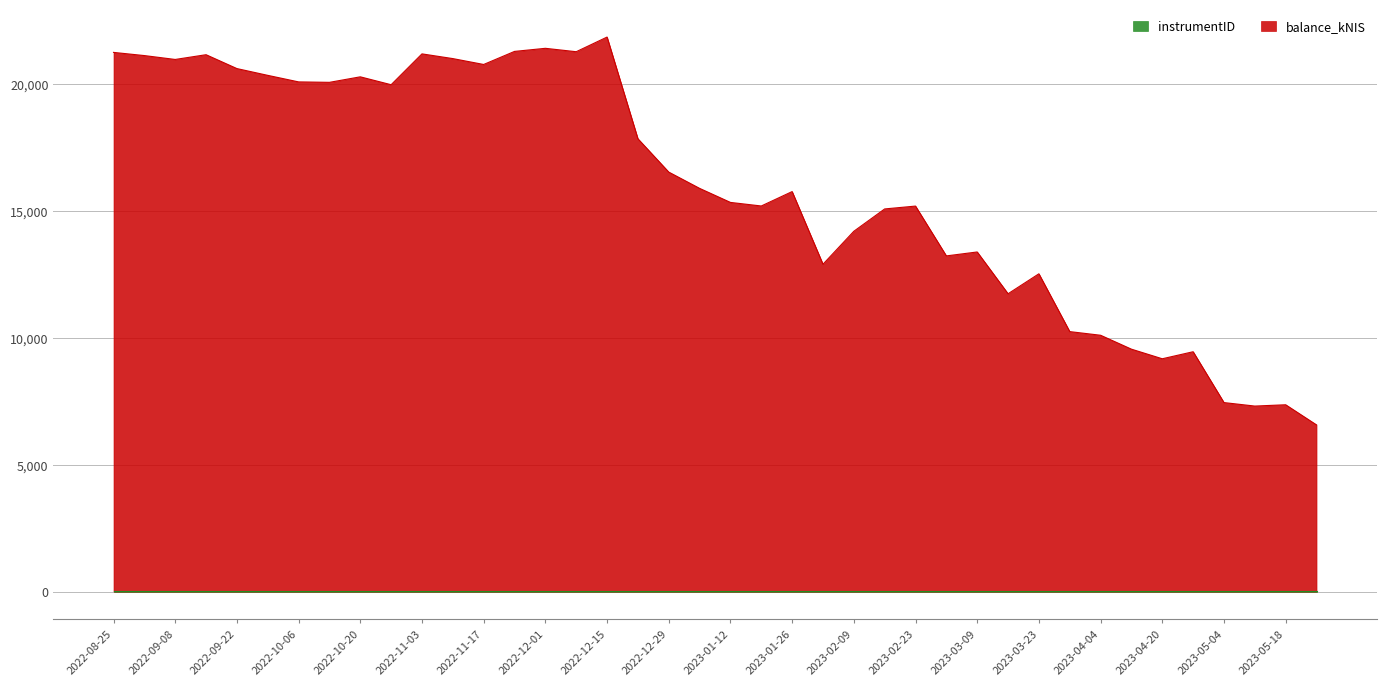

Between 2022-12-08 and 2023-03-23, which is larger?

2022-12-08